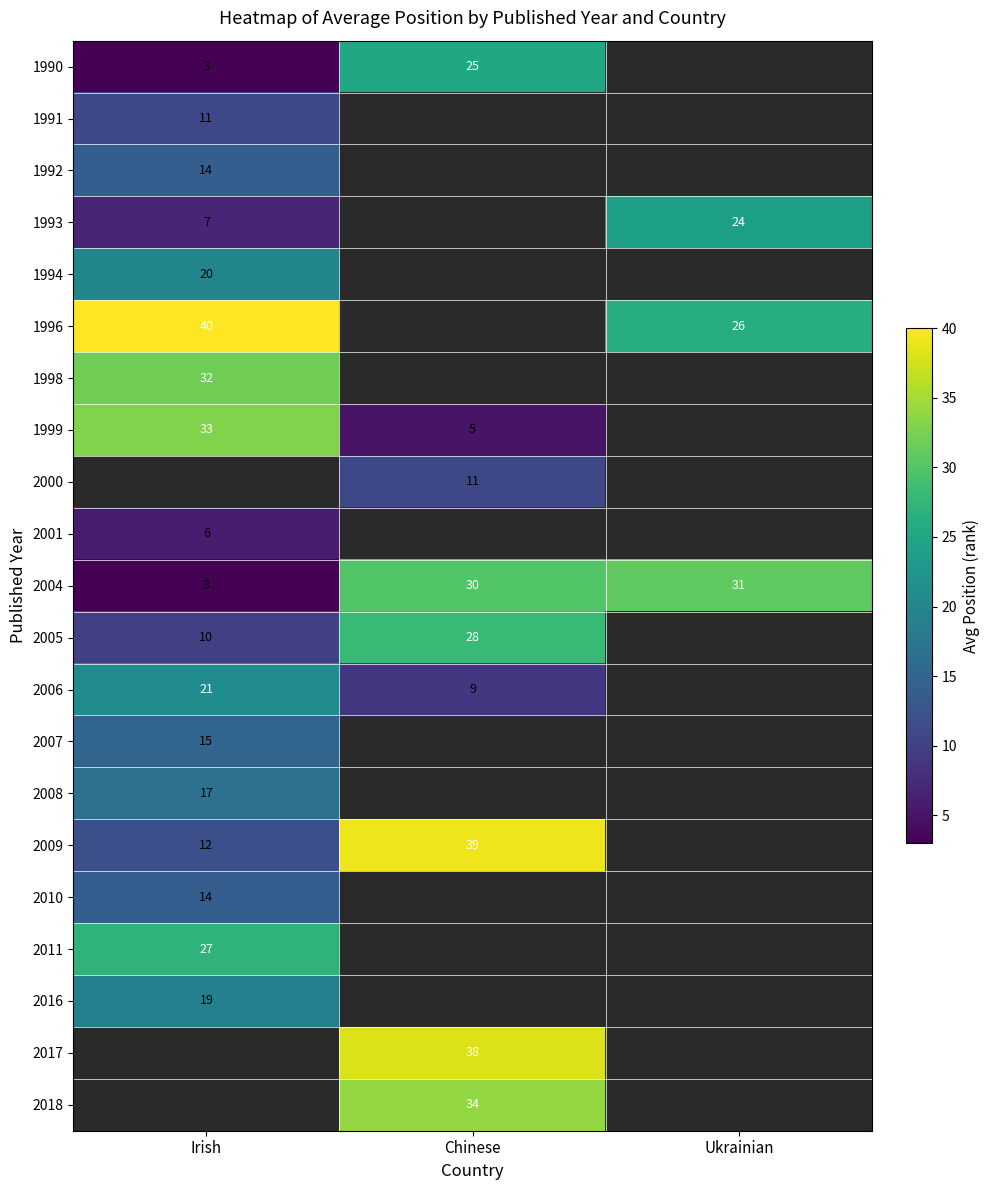

True or false: 2006 has a value of 21 at Irish.

True